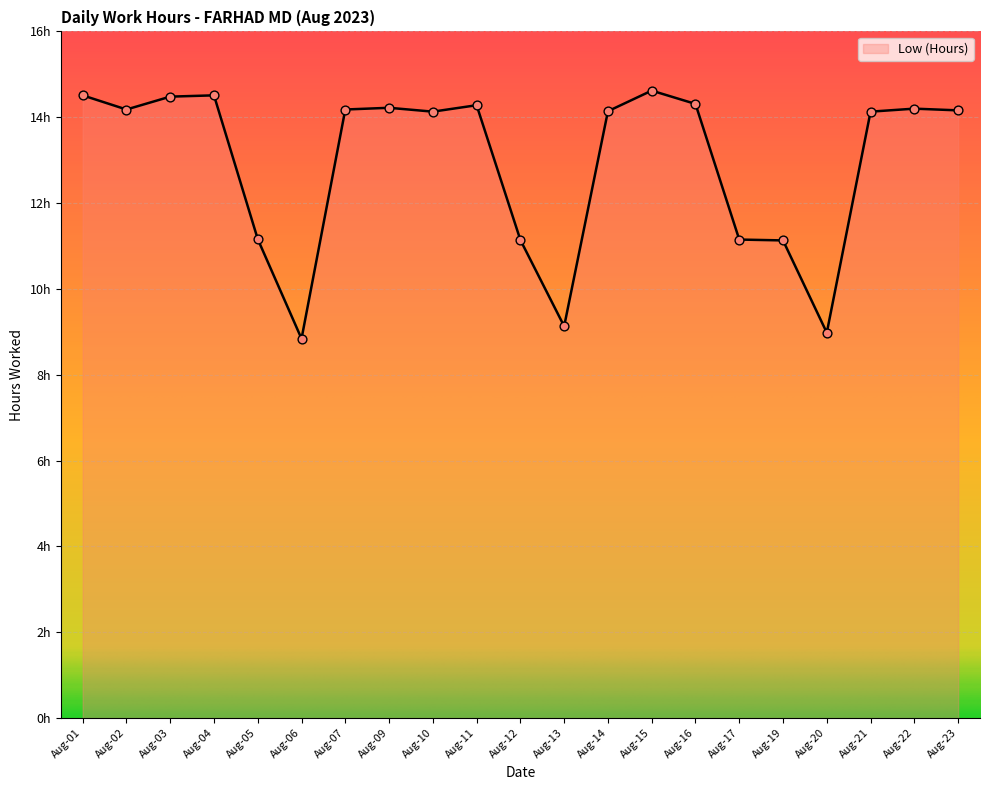

Approximately how many times larger is the value at Aug-04 compared to Aug-19?

1.3